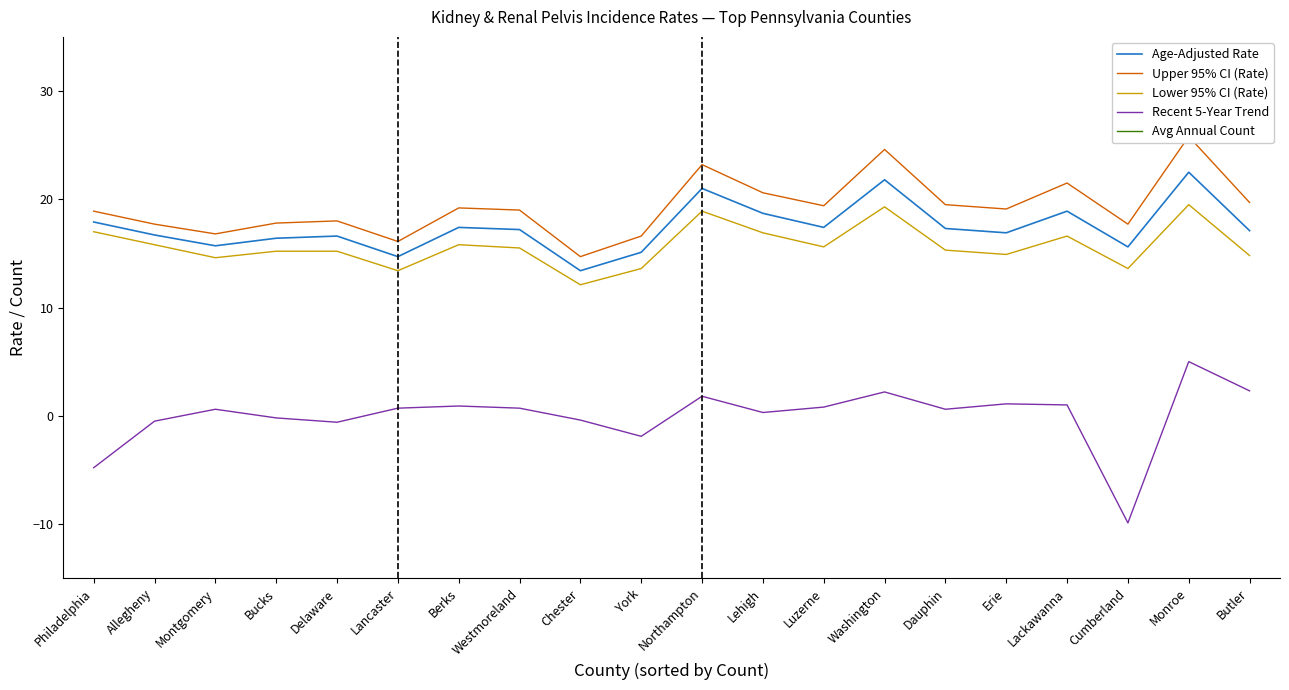

True or false: Upper 95% CI (Rate) and Age-Adjusted Rate intersect in this chart.

False